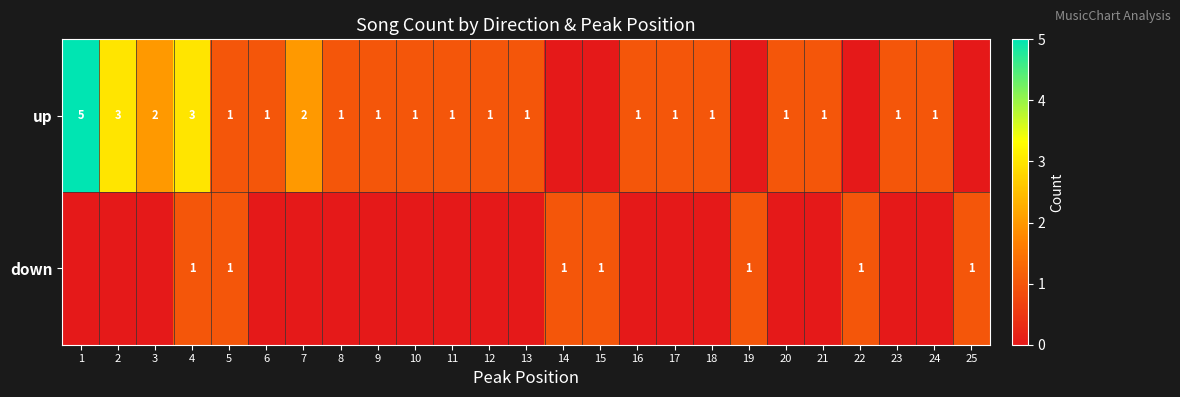

True or false: up has a value of 1 at 24.

True